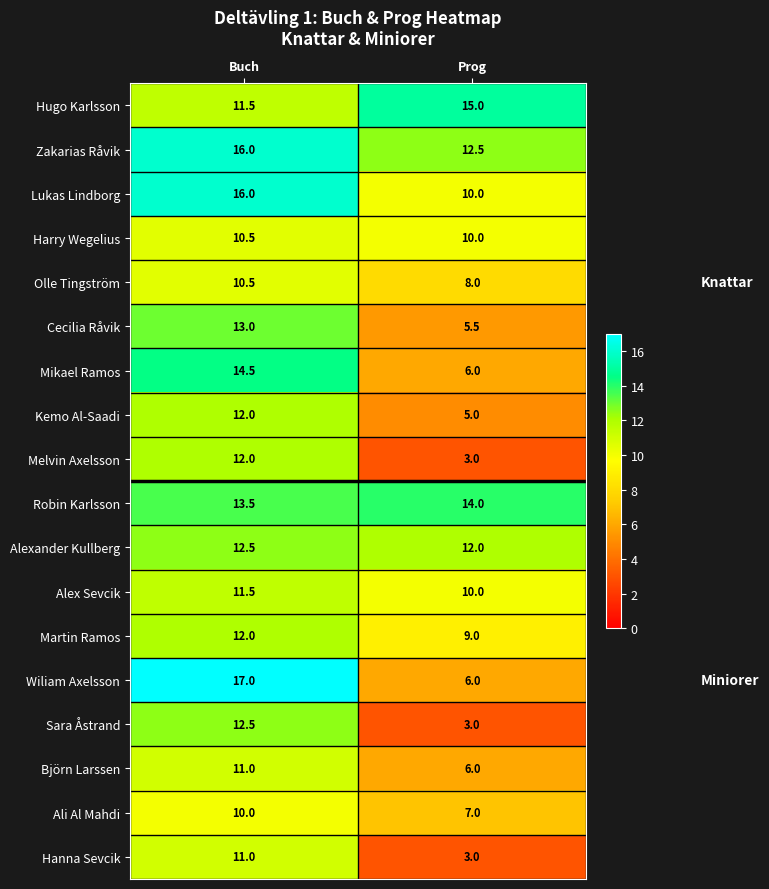

Count the number of categories in the chart.

2